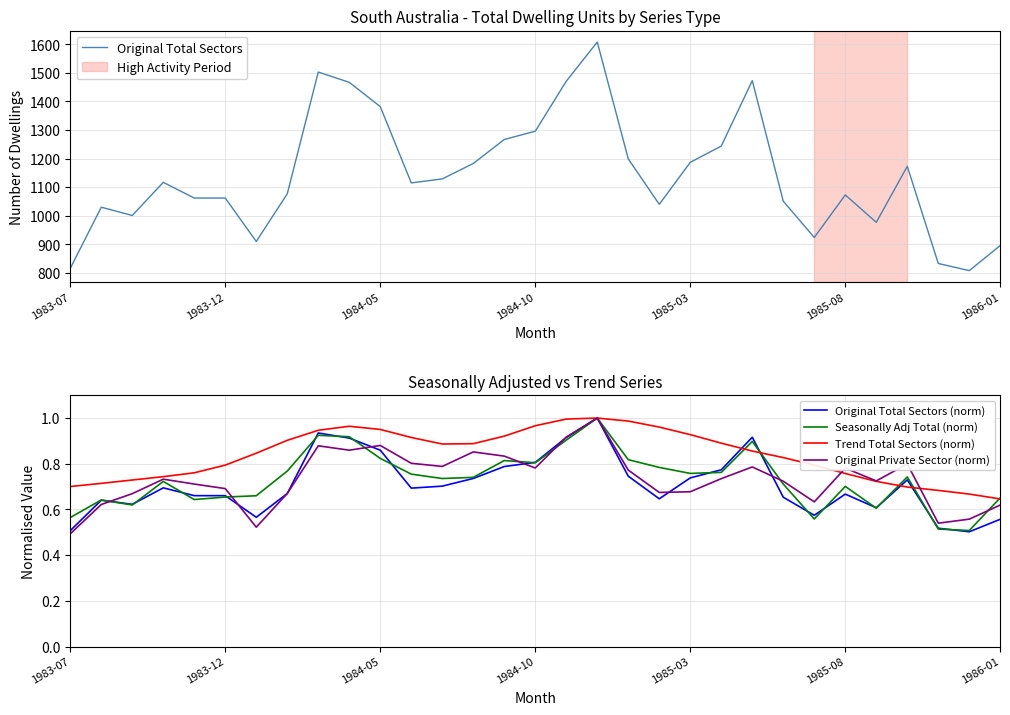

How many Original Private Sector (norm) values are between 0 and 1?

31